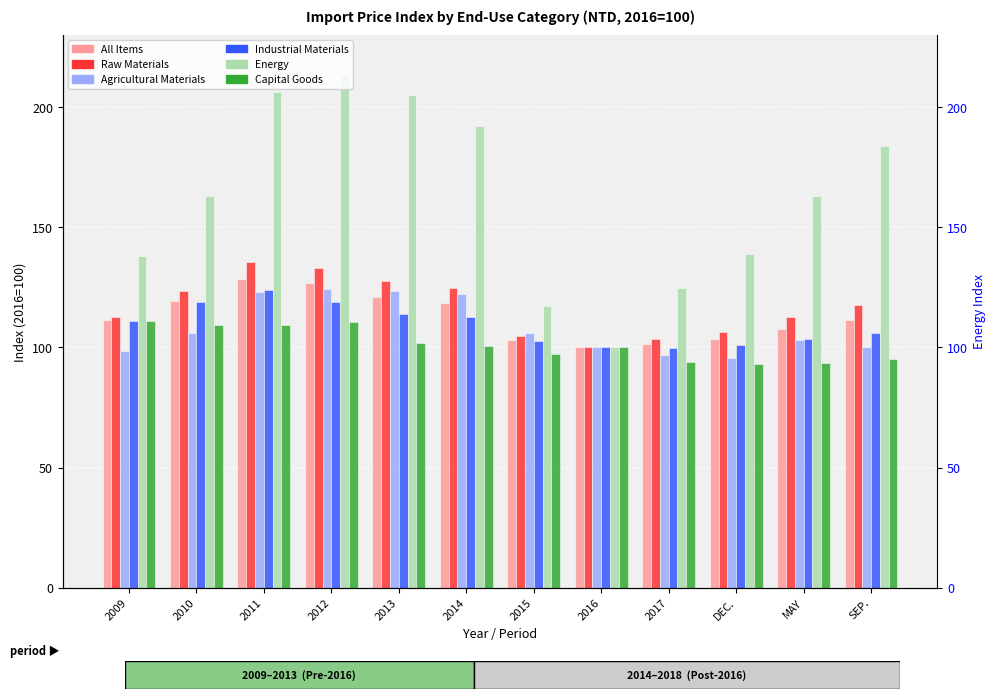

What is the greatest value displayed?

213.7